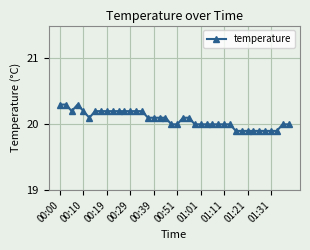

What is the minimum value shown in the chart?

19.9